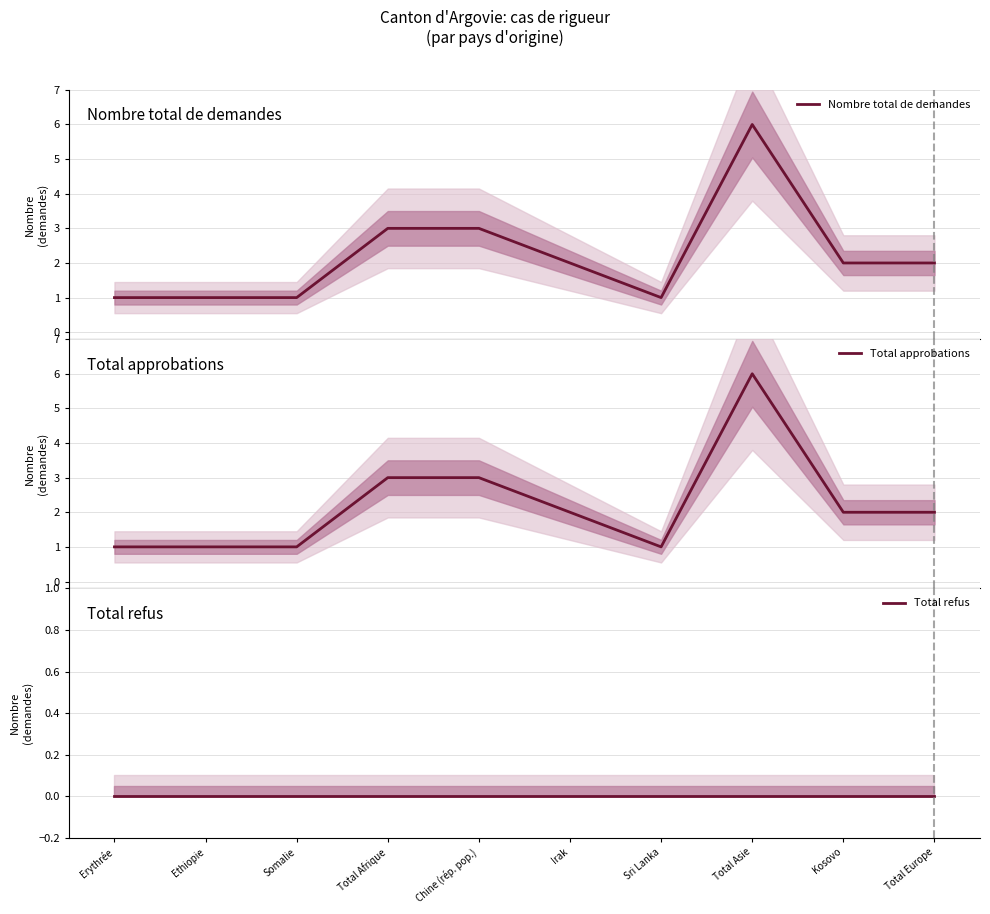

True or false: Total approbations and Nombre total de demandes intersect in this chart.

False